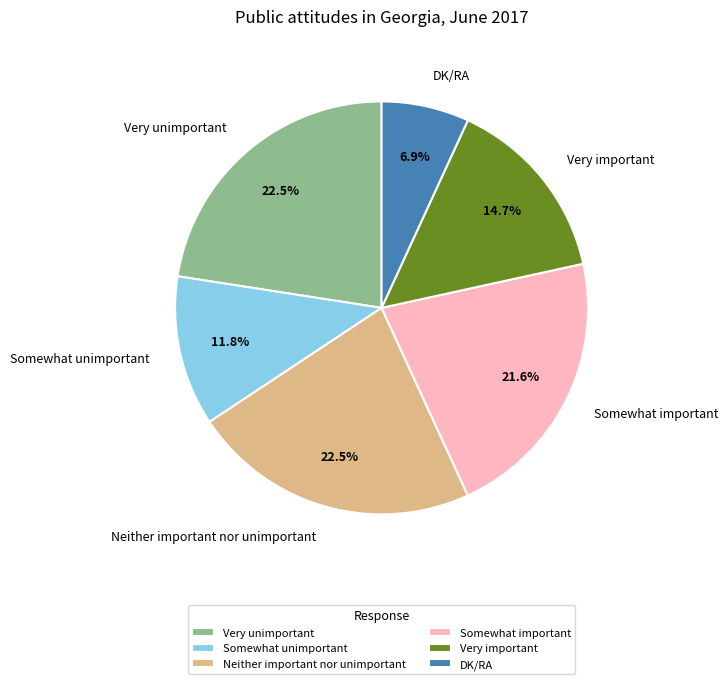

To the nearest percent, what is the difference between the largest and smallest slice percentages?

16%